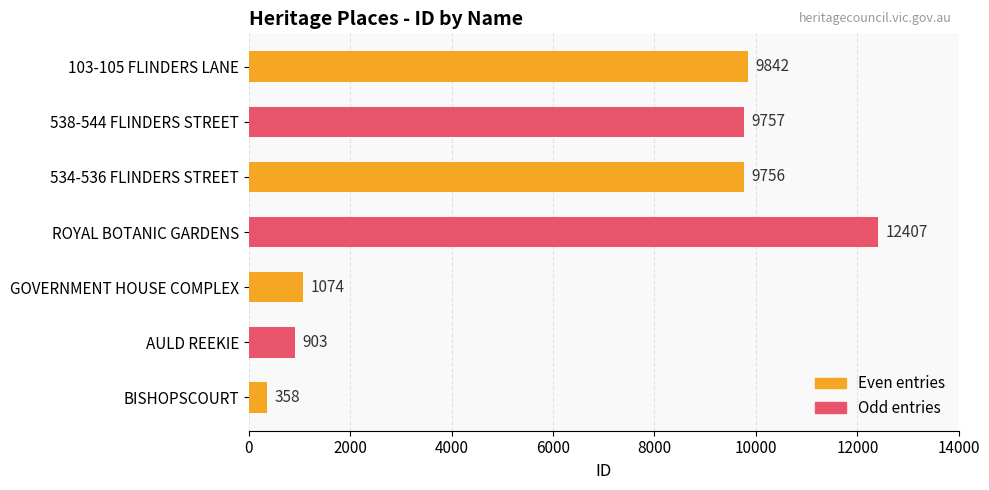

Rank the categories by value from lowest to highest.

BISHOPSCOURT, AULD REEKIE, GOVERNMENT HOUSE COMPLEX, 534-536 FLINDERS STREET, 538-544 FLINDERS STREET, 103-105 FLINDERS LANE, ROYAL BOTANIC GARDENS